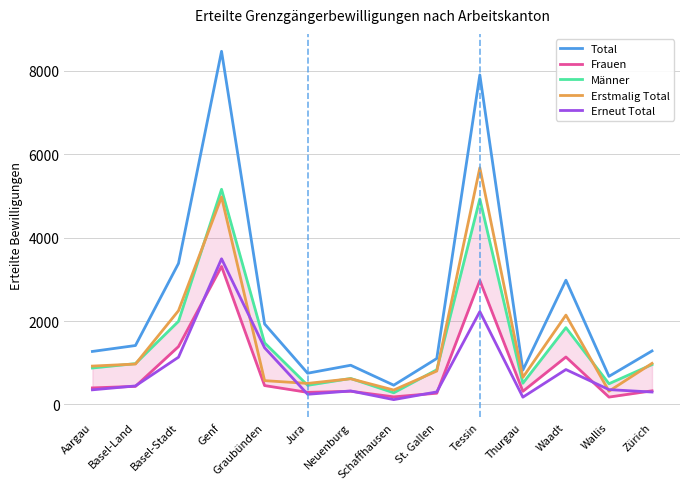

How many series are shown in this chart?

5